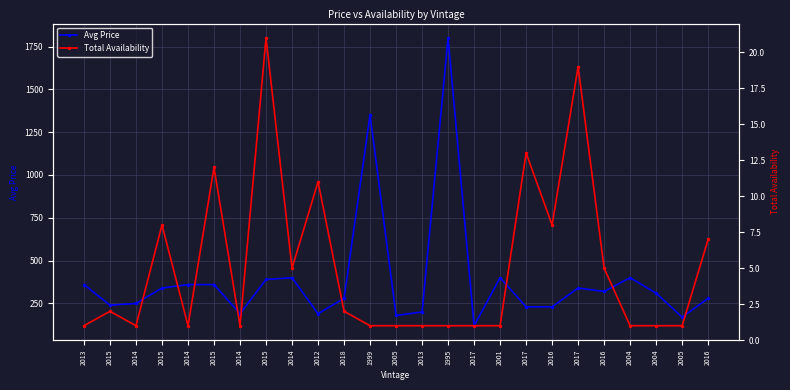

Rank the categories by Avg Price value from highest to lowest.

1995, 1999, 2014, 2001, 2004, 2015, 2013, 2014, 2015, 2015, 2017, 2016, 2004, 2018, 2016, 2014, 2015, 2017, 2016, 2013, 2014, 2012, 2005, 2005, 2017